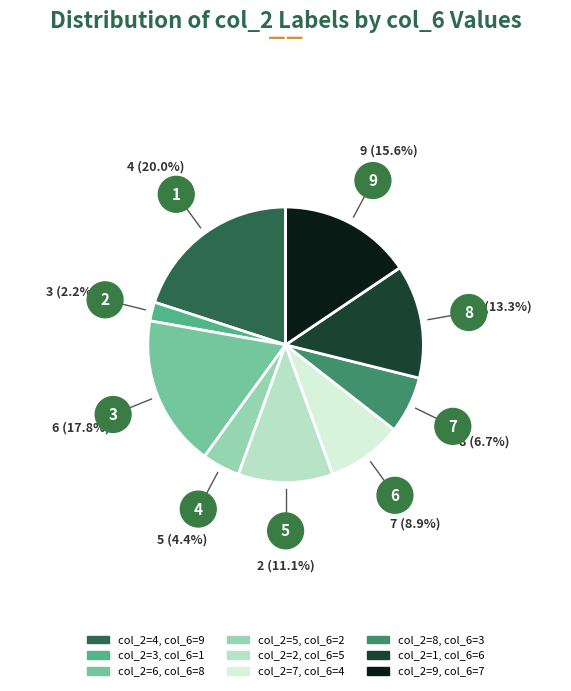

Rank the categories by value from highest to lowest.

col_2=4, col_6=9, col_2=6, col_6=8, col_2=9, col_6=7, col_2=1, col_6=6, col_2=2, col_6=5, col_2=7, col_6=4, col_2=8, col_6=3, col_2=5, col_6=2, col_2=3, col_6=1